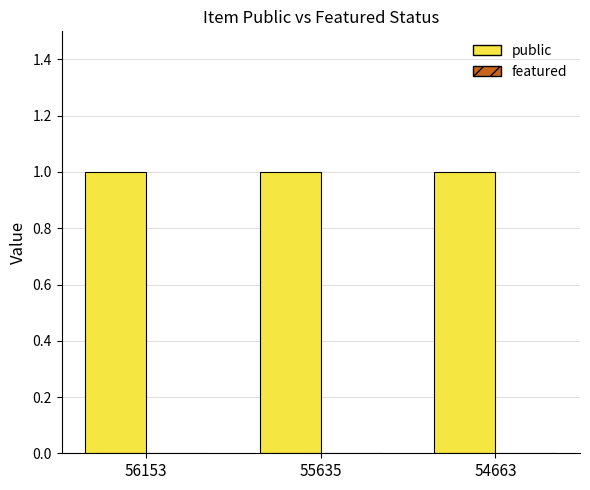

At which category does the chart reach its peak across all series?

56153